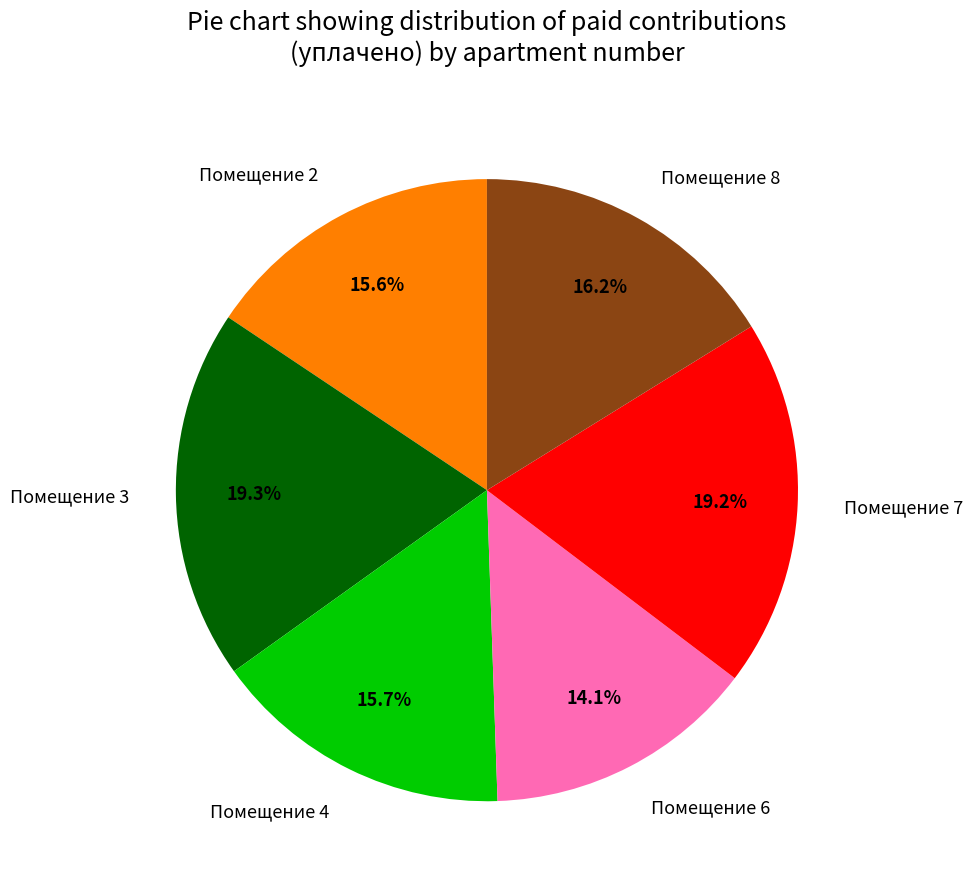

Count the number of slices in the pie.

6